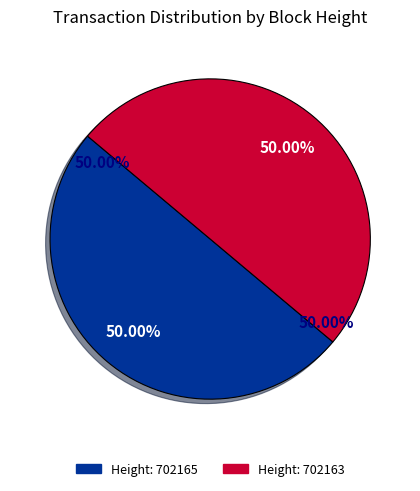

What is the smallest slice in the pie chart?

702163